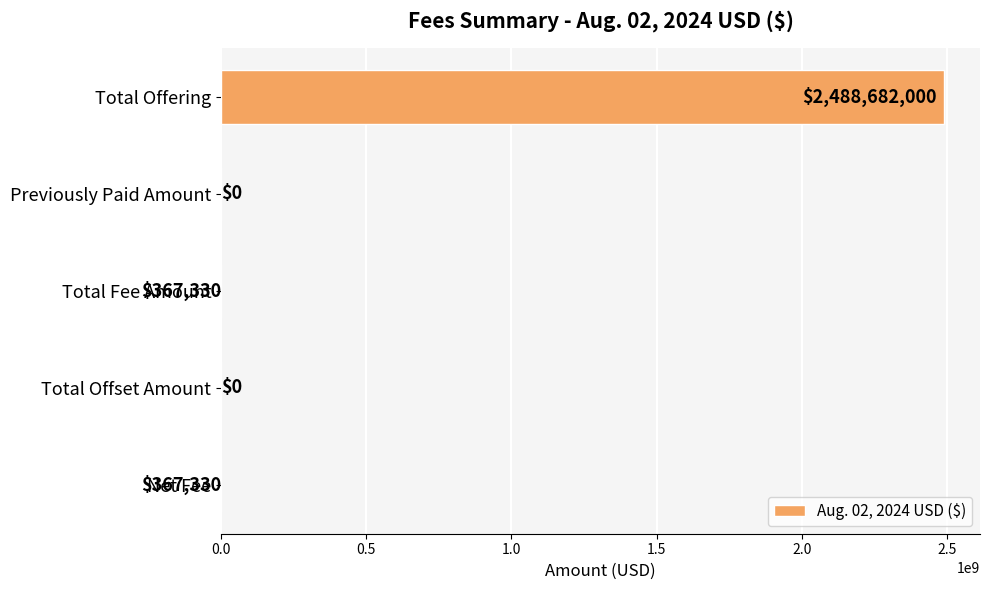

Count the number of categories in the chart.

5